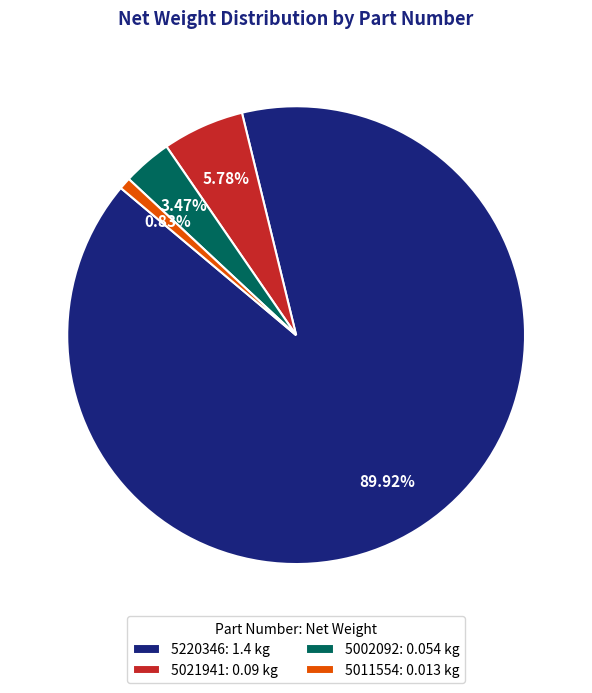

Is the sum of 5002092 and 5220346 greater than half?

Yes